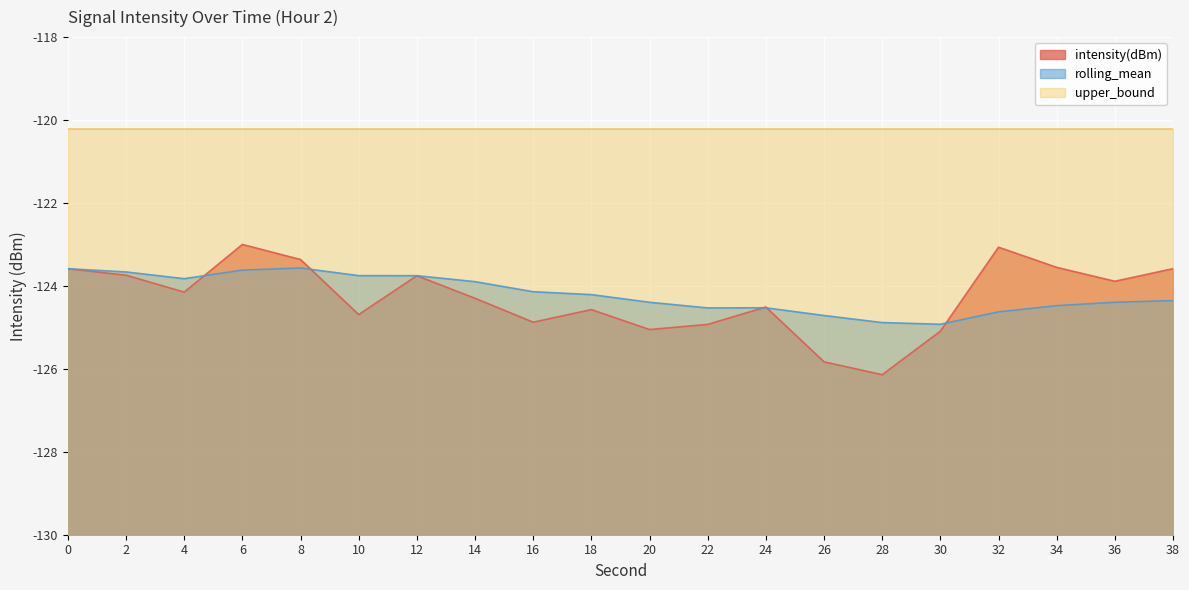

What value does the intensity(dBm) series have at 12?

-123.8